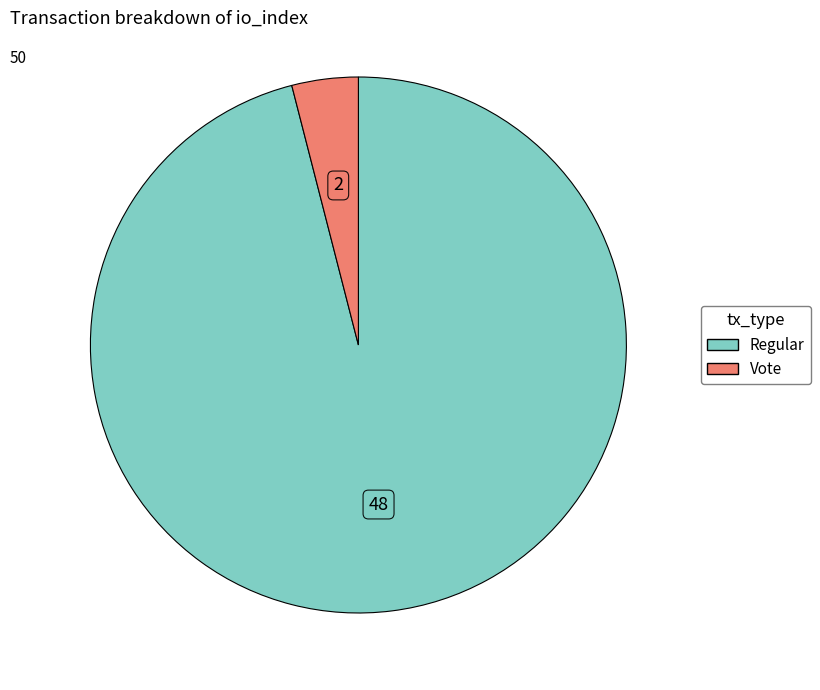

Is there a majority slice in this chart?

Yes